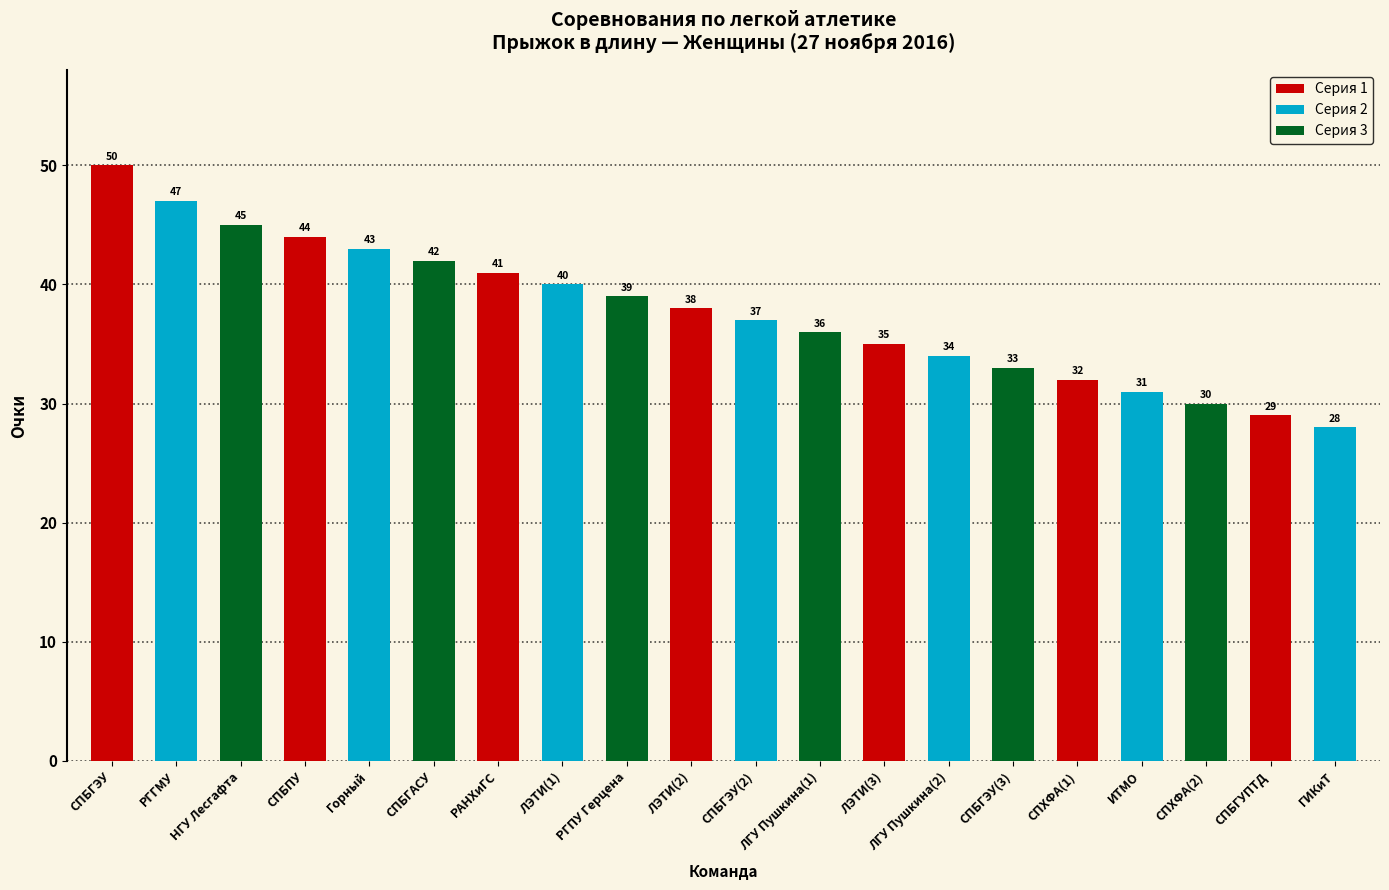

What is the label of the 14th bar from the right?

РАНХиГС